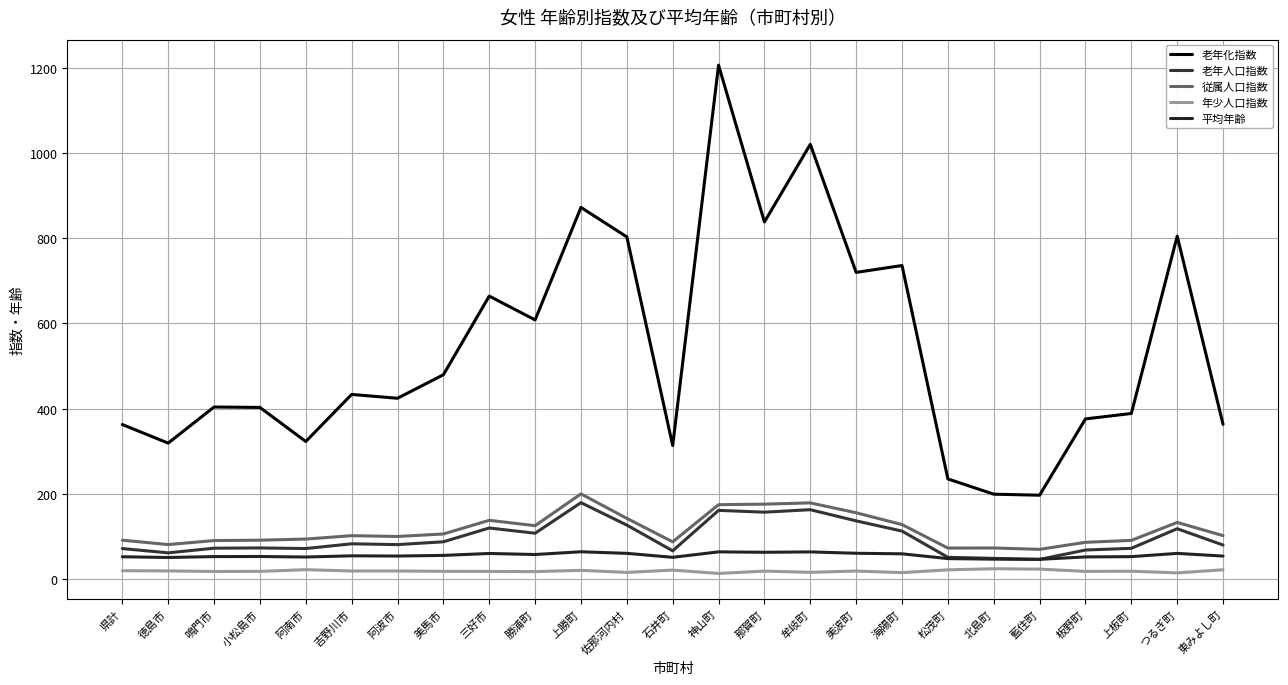

What is the label of the 18th point from the right?

美馬市